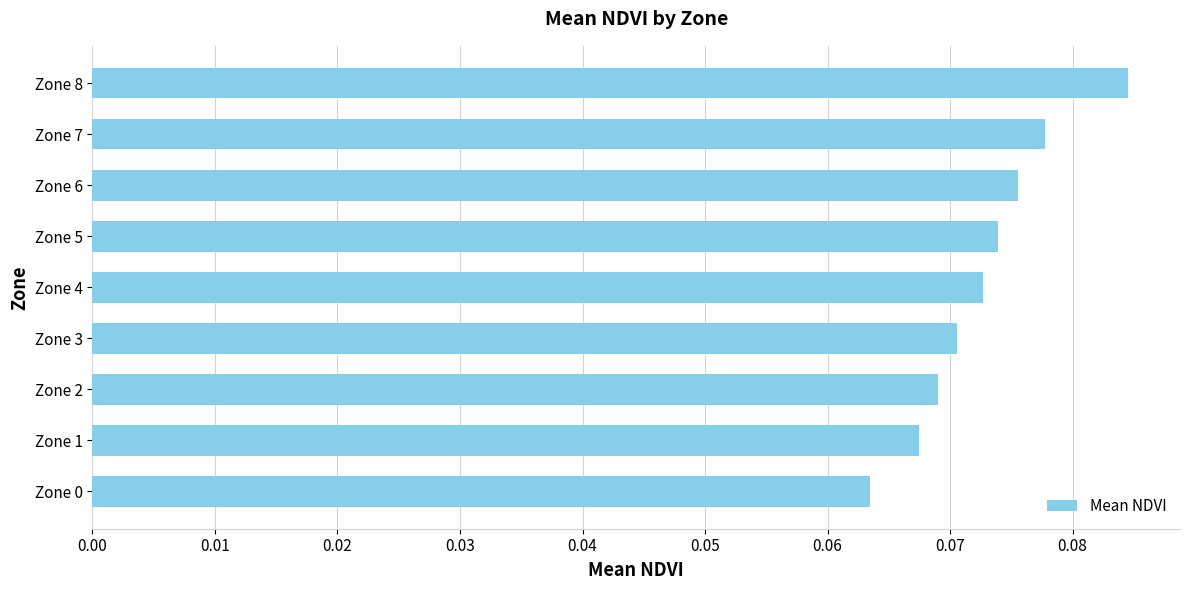

At which category does the chart reach its peak across all series?

Zone 8